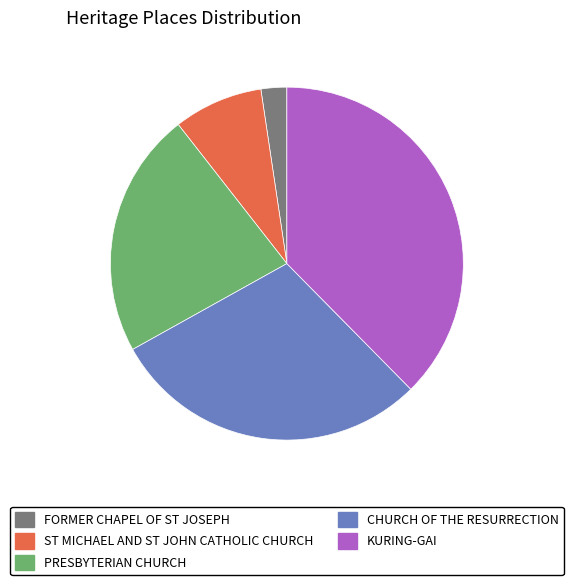

Rank the categories by value from highest to lowest.

KURING-GAI, CHURCH OF THE RESURRECTION, PRESBYTERIAN CHURCH, ST MICHAEL AND ST JOHN CATHOLIC CHURCH, FORMER CHAPEL OF ST JOSEPH